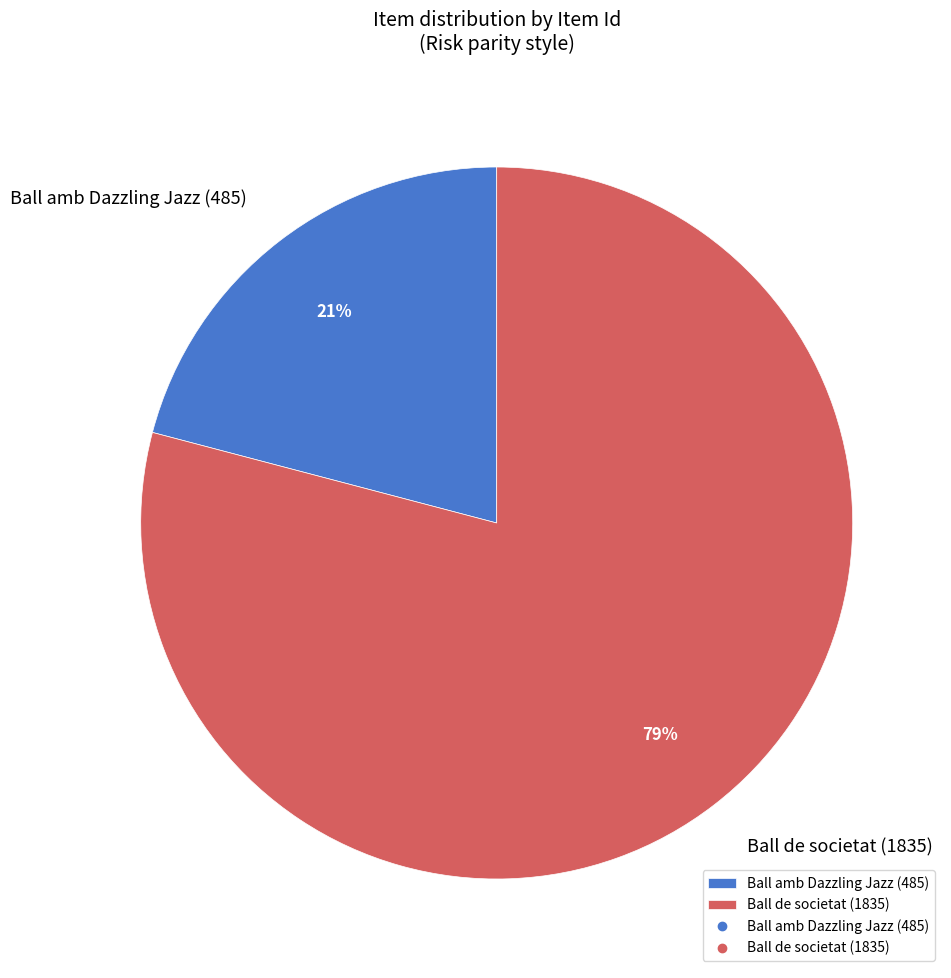

What percentage is the Ball amb Dazzling Jazz (485) slice, to the nearest percent?

21%